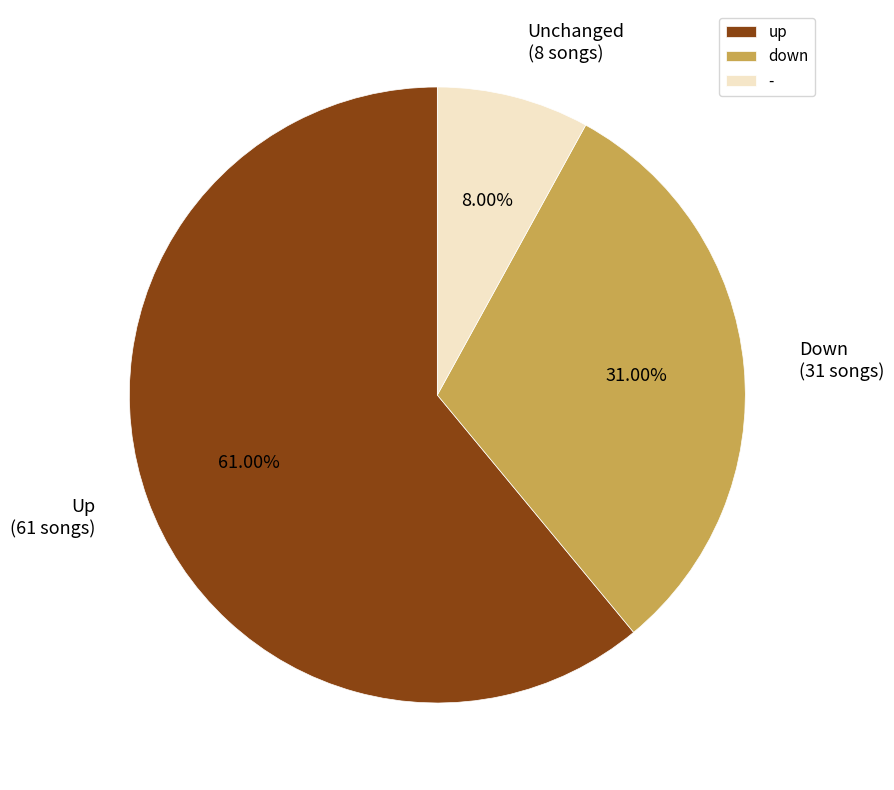

Between - and up, which is larger?

up